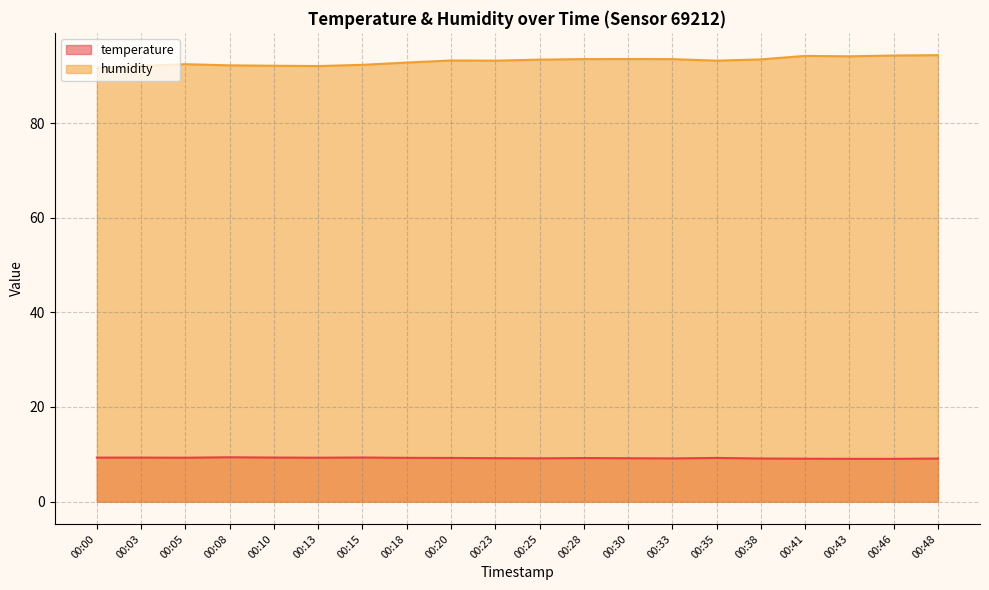

Is the value of humidity at 00:46 greater than the value of temperature at 00:30?

Yes